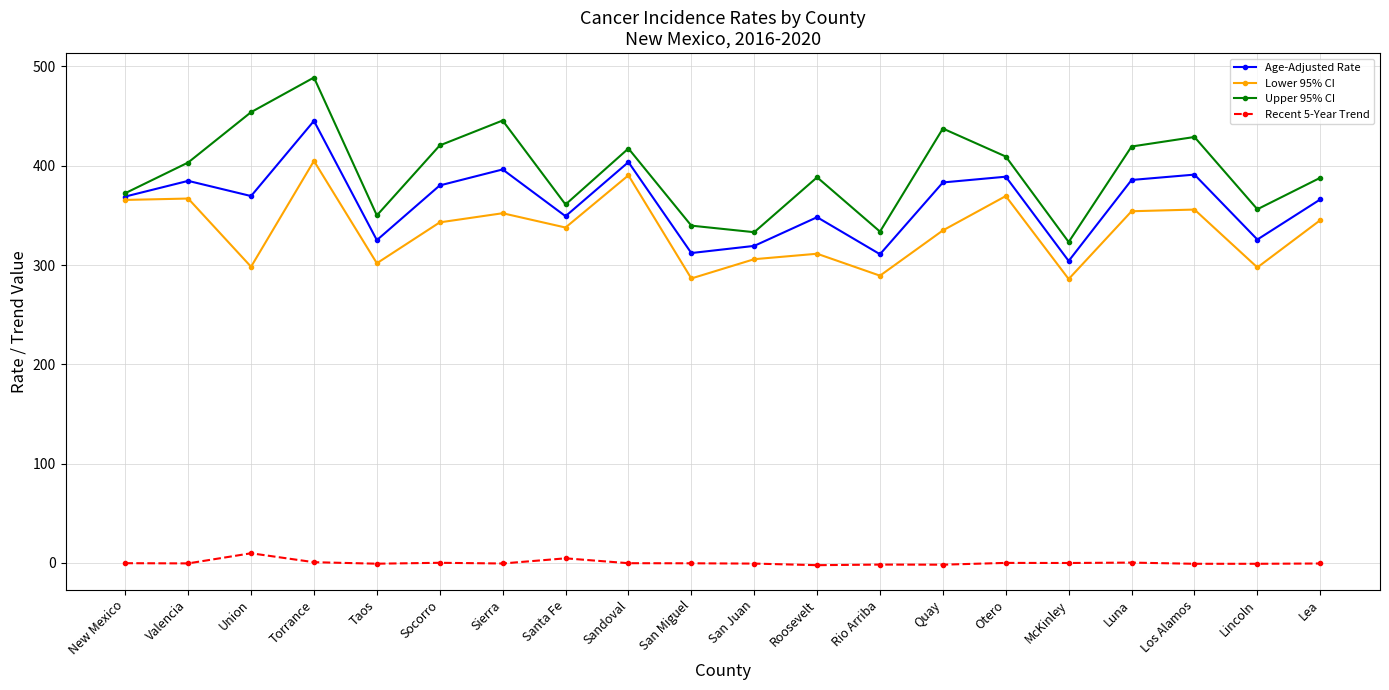

How many interior local valleys does the Age-Adjusted Rate series have?

7